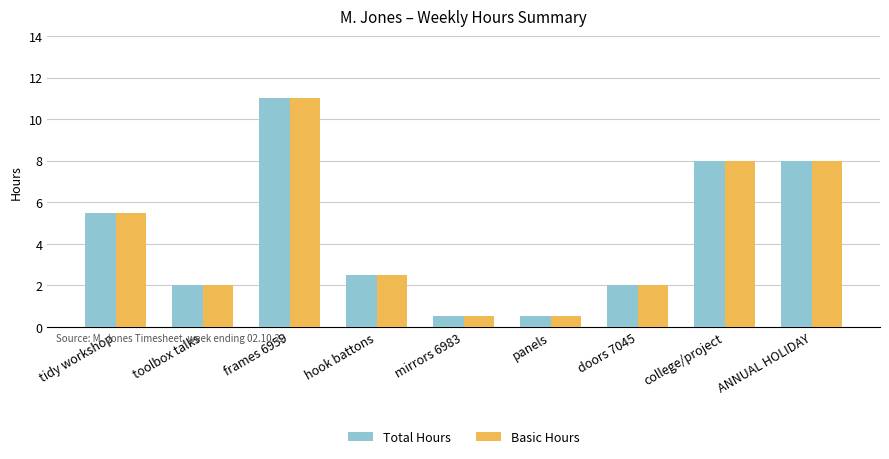

At which label does Total Hours first exceed 2?

tidy workshop